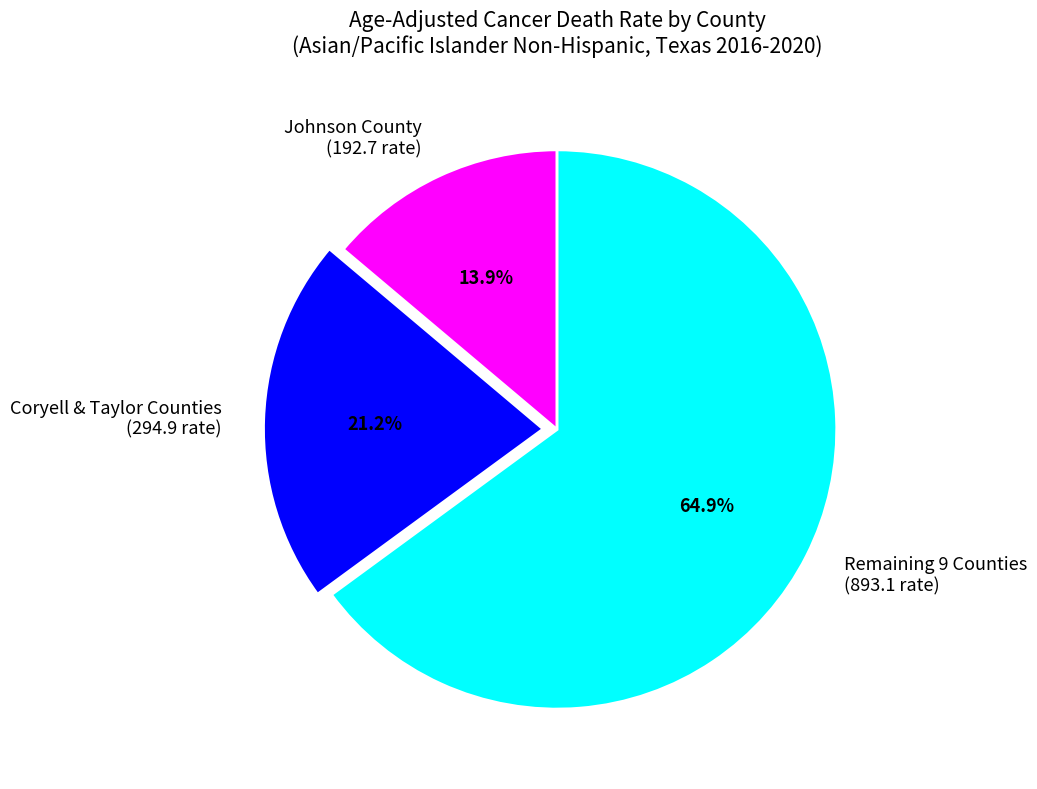

How many segments does this pie chart have?

3